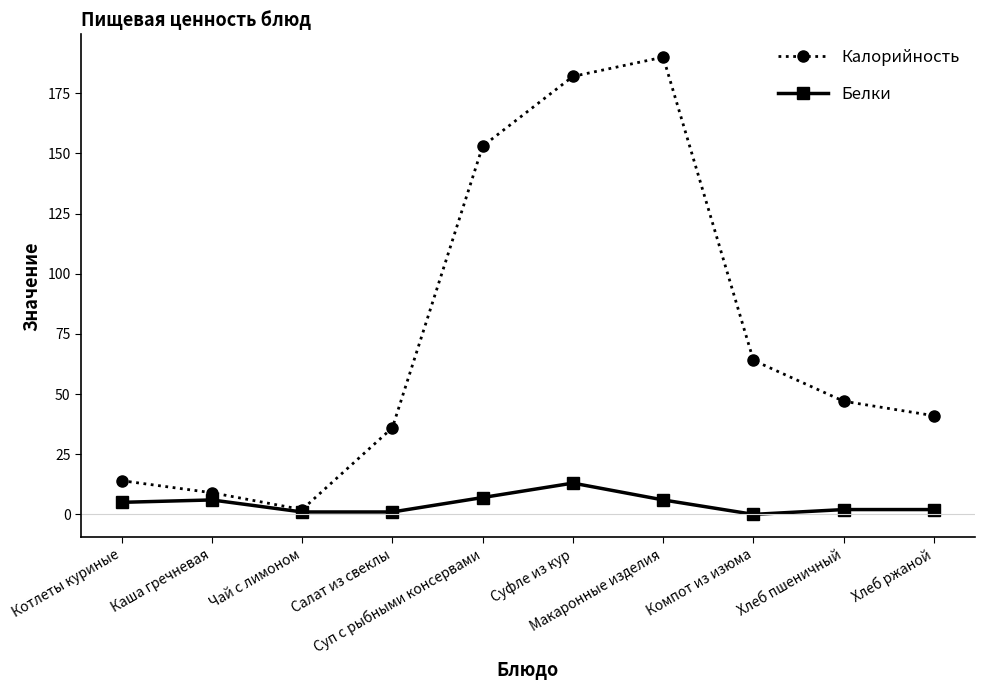

What is the label of the 2nd point from the left?

Каша гречневая